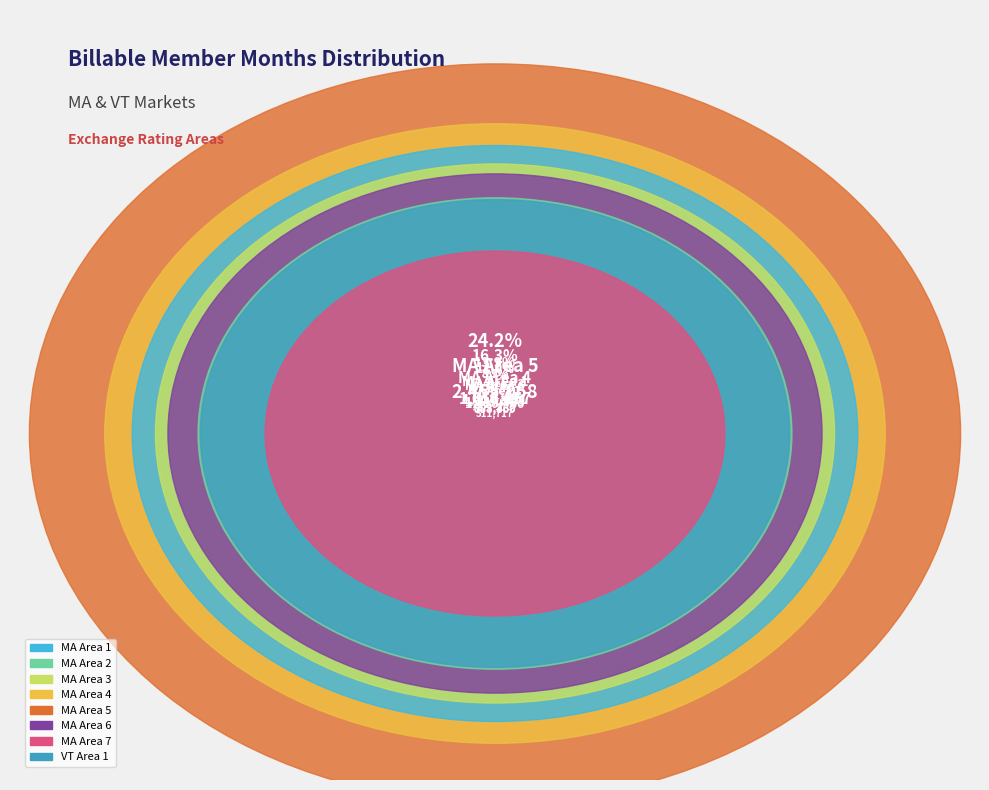

Is MA Area 1 the majority of the pie?

No